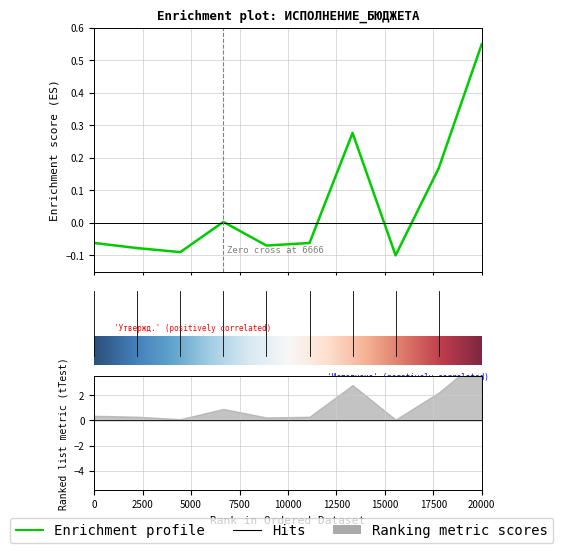

How many values are below zero?

6